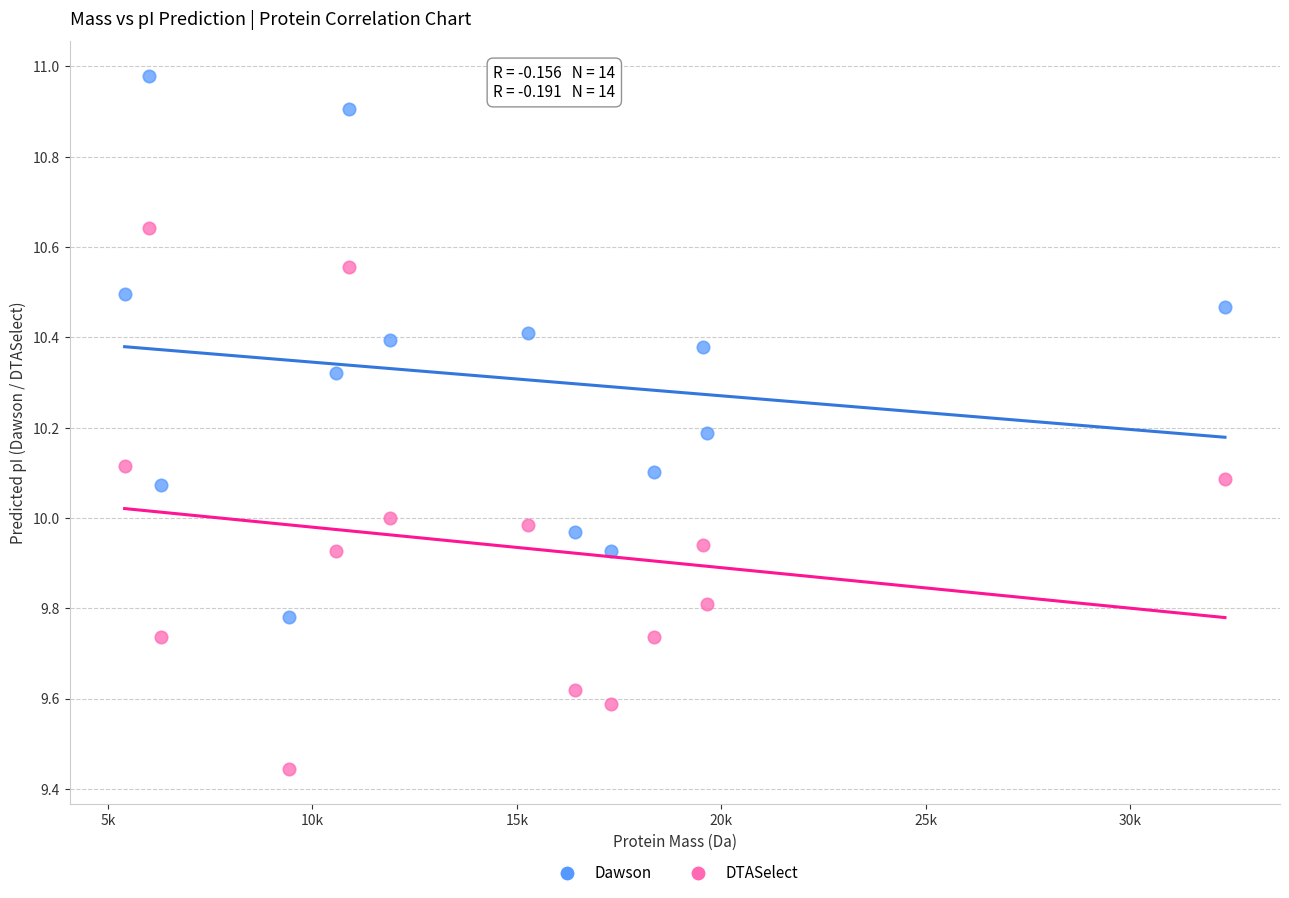

Which series contains the highest Y value?

Dawson